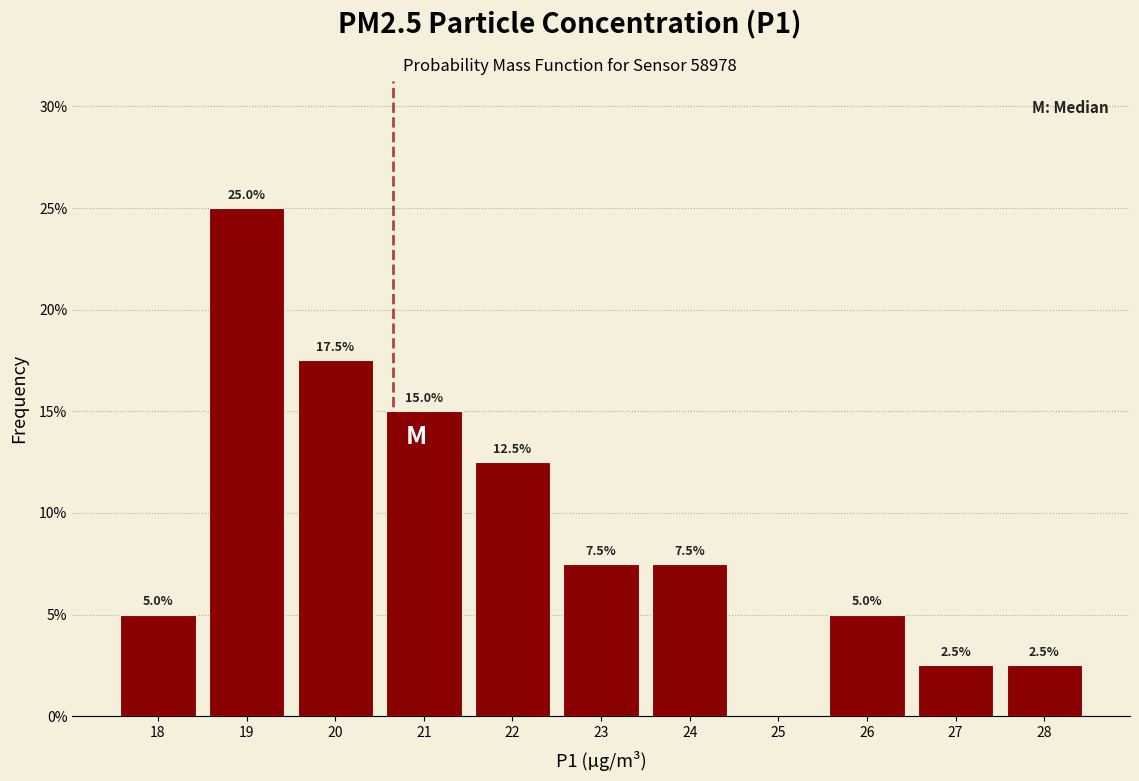

Which range on the x-axis has the tallest bar?

18.5 to 19.5